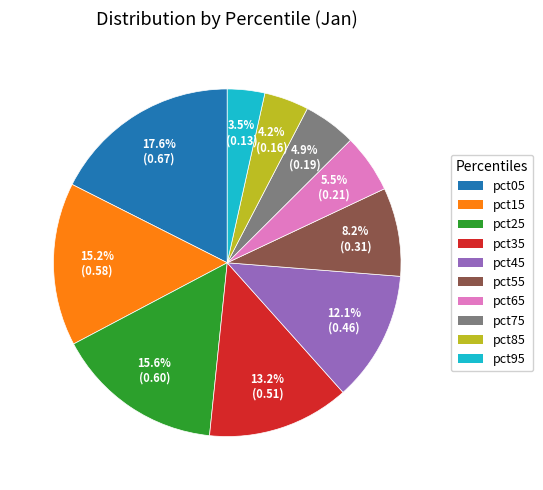

What is the largest slice in the pie chart?

pct05